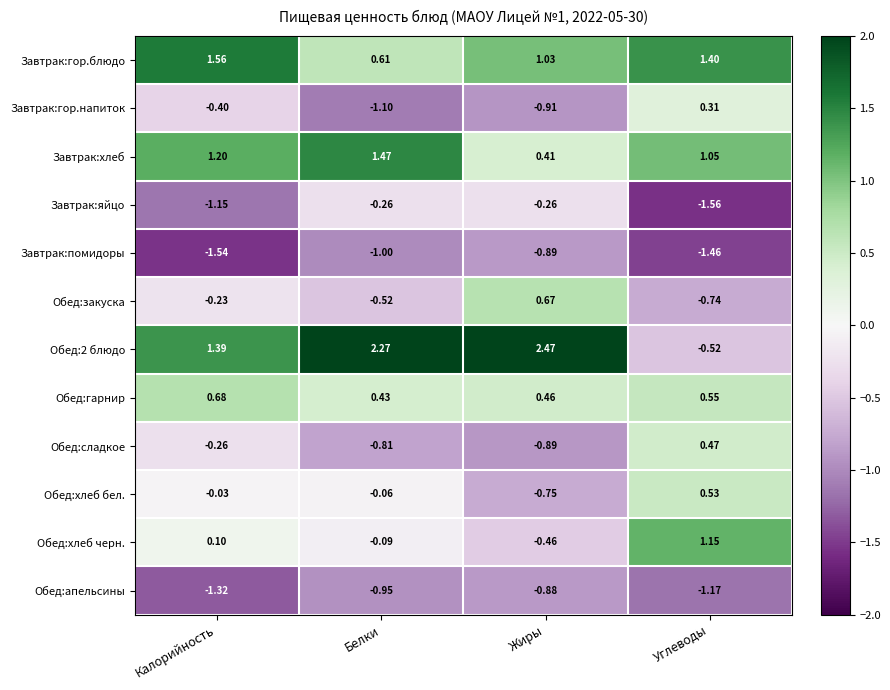

Which category has the lowest value in the Завтрак:яйцо series?

Углеводы